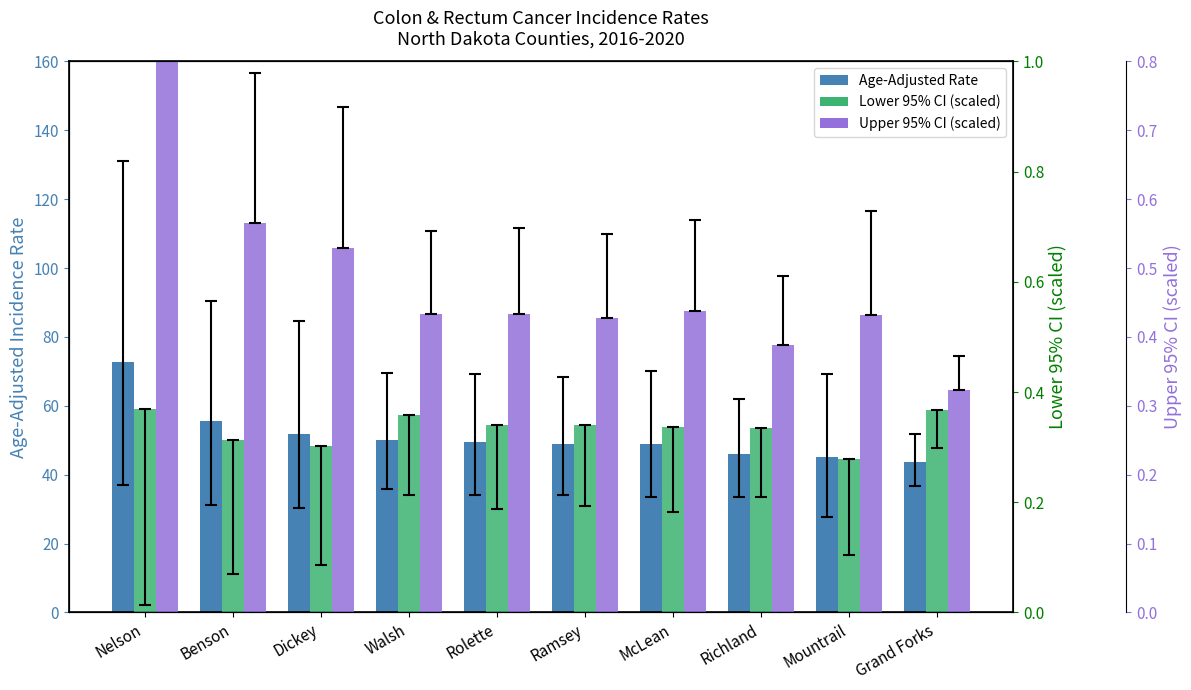

Between Ramsey and Grand Forks, which is larger?

Ramsey